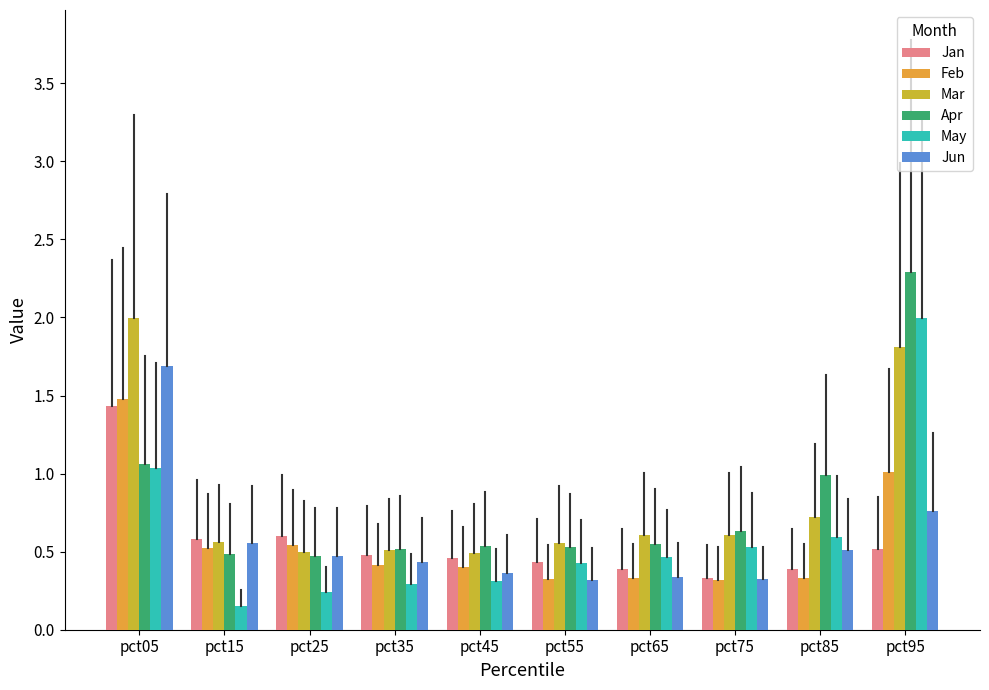

Between pct85 and pct95, which series saw the biggest shift?

May